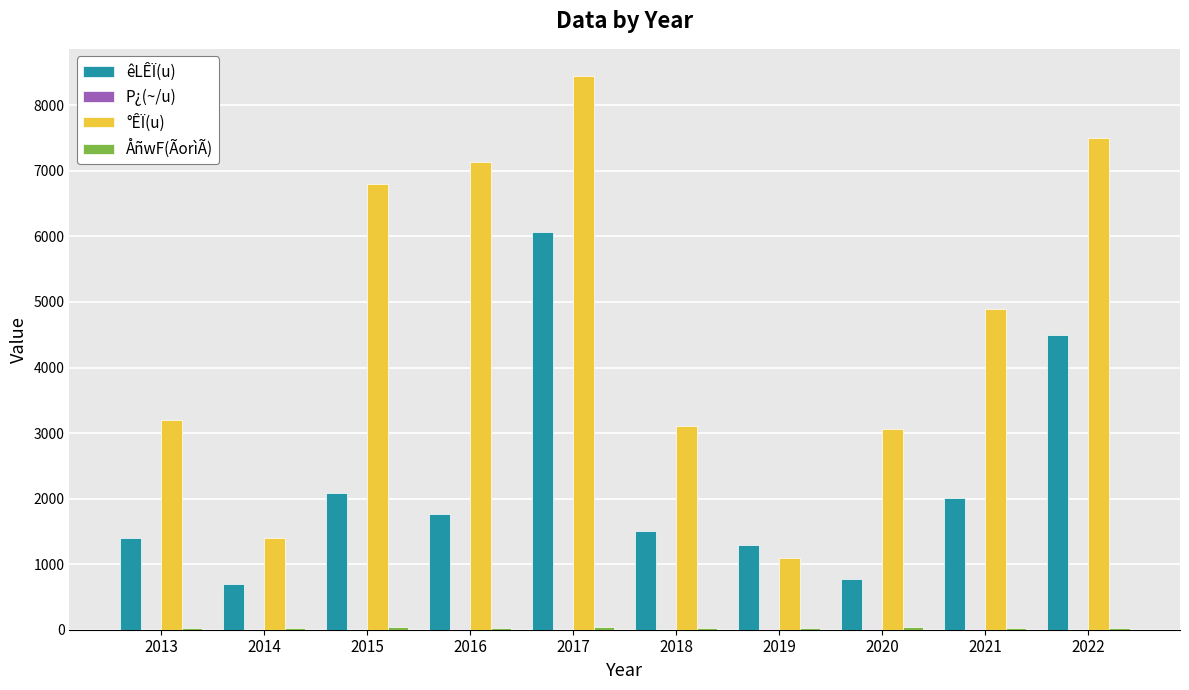

Between 2019 and 2022, which series saw the biggest shift?

°ÊÏ(u)